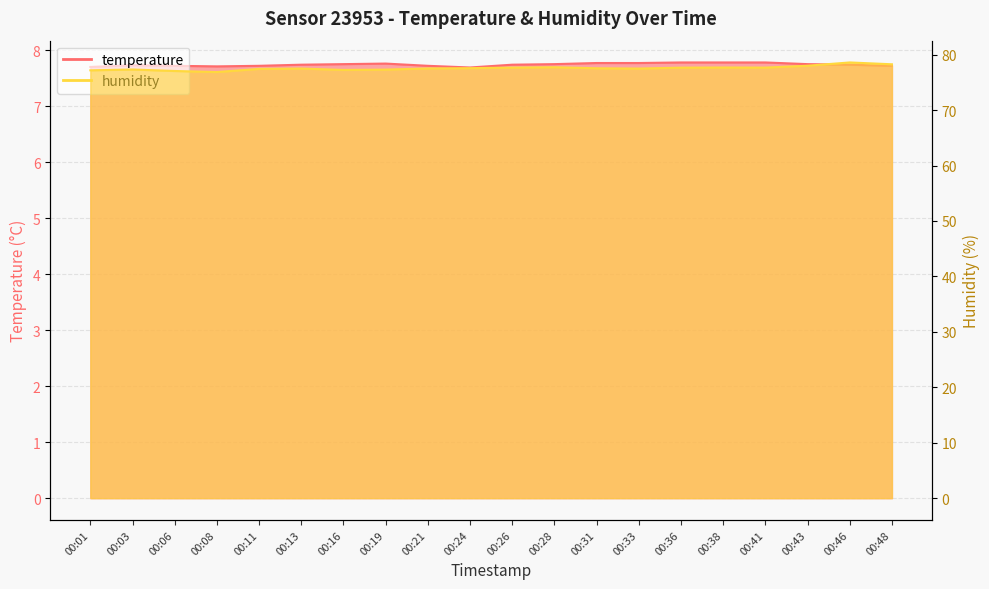

The humidity series shows 15.5 at 00:16. True or false?

False